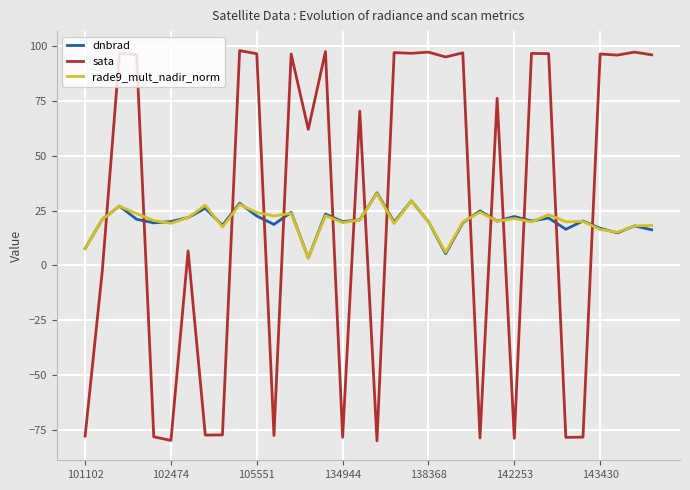

True or false: sata and dnbrad intersect in this chart.

True